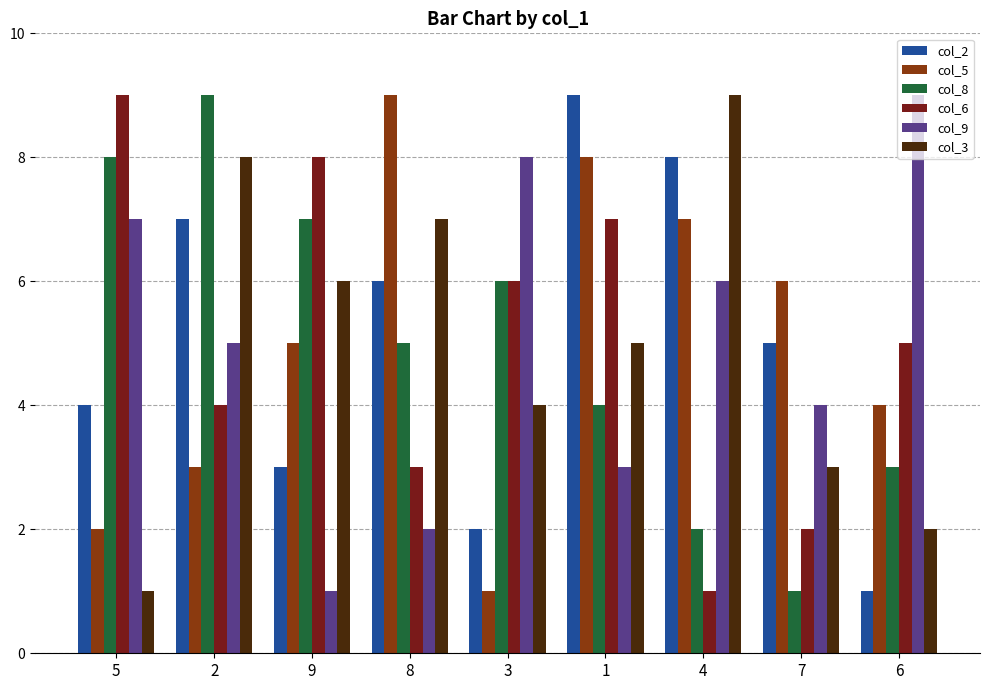

What is the difference between the col_8 values at 1 and 5?

4